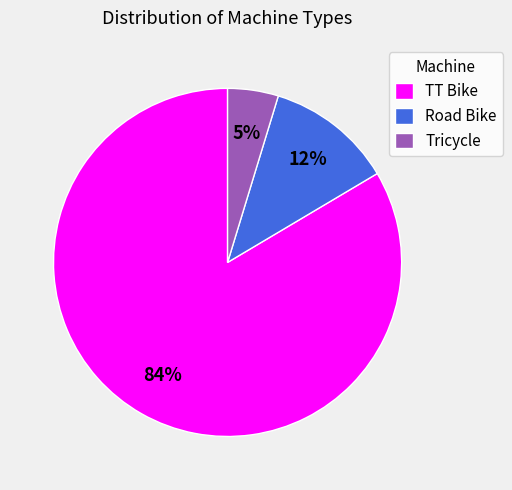

What is the smallest slice in the pie chart?

Tricycle